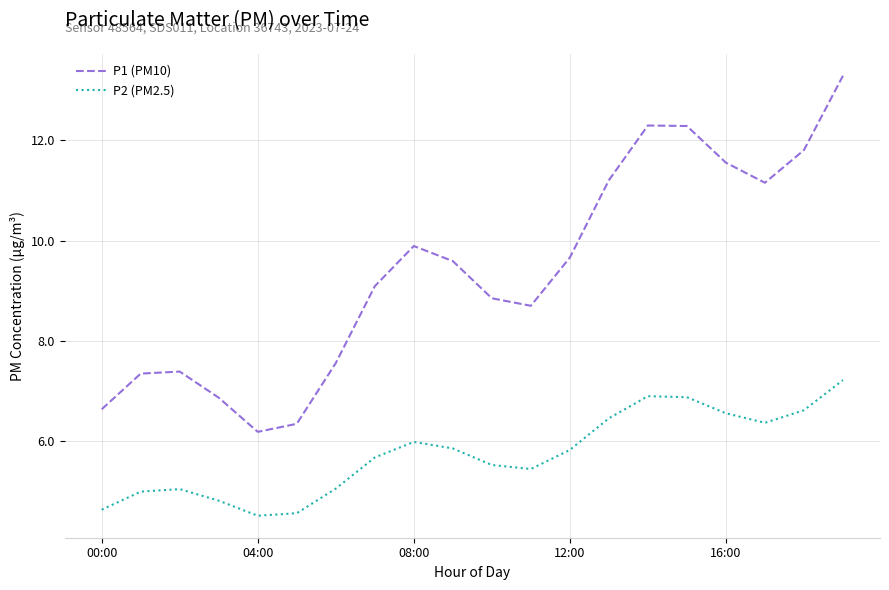

What is the lowest value of the P1 (PM10) series?

6.2